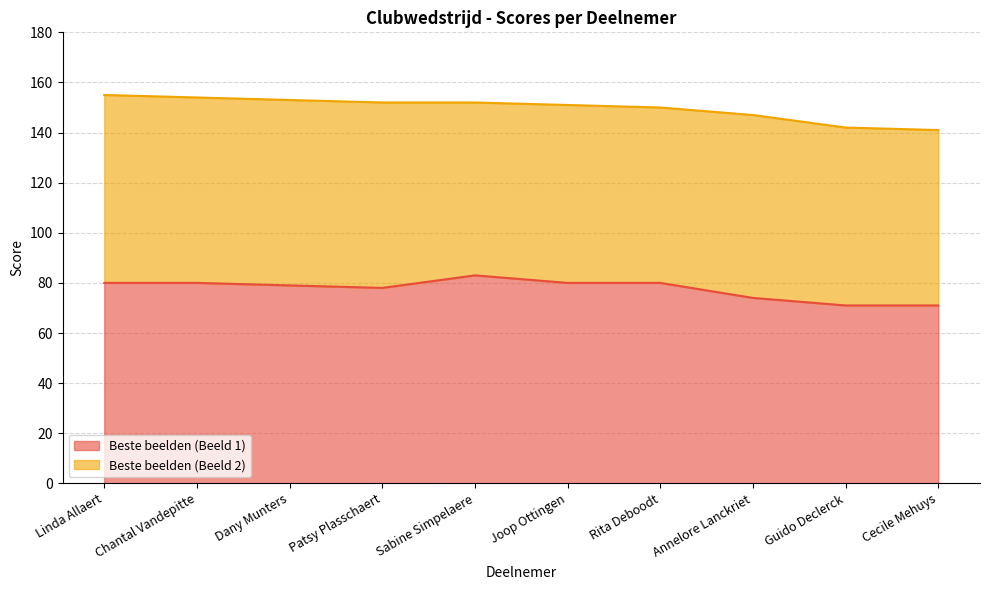

The value at Patsy Plasschaert is 78. True or false?

True